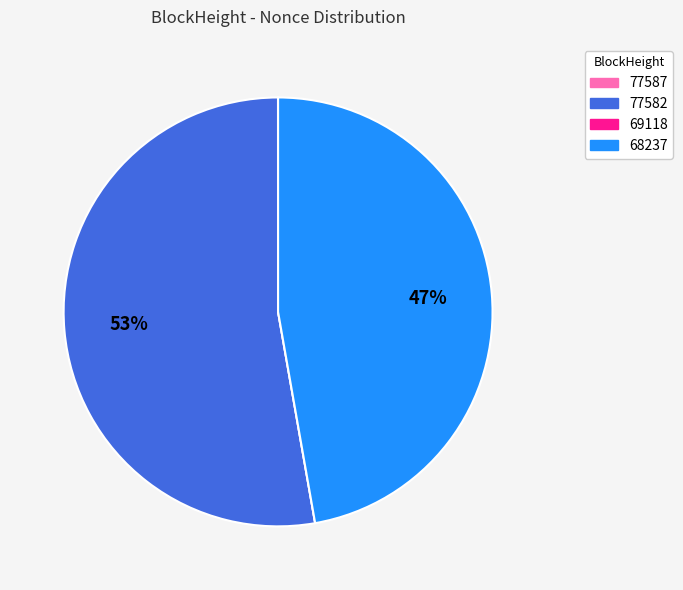

Which slice is the largest?

77582